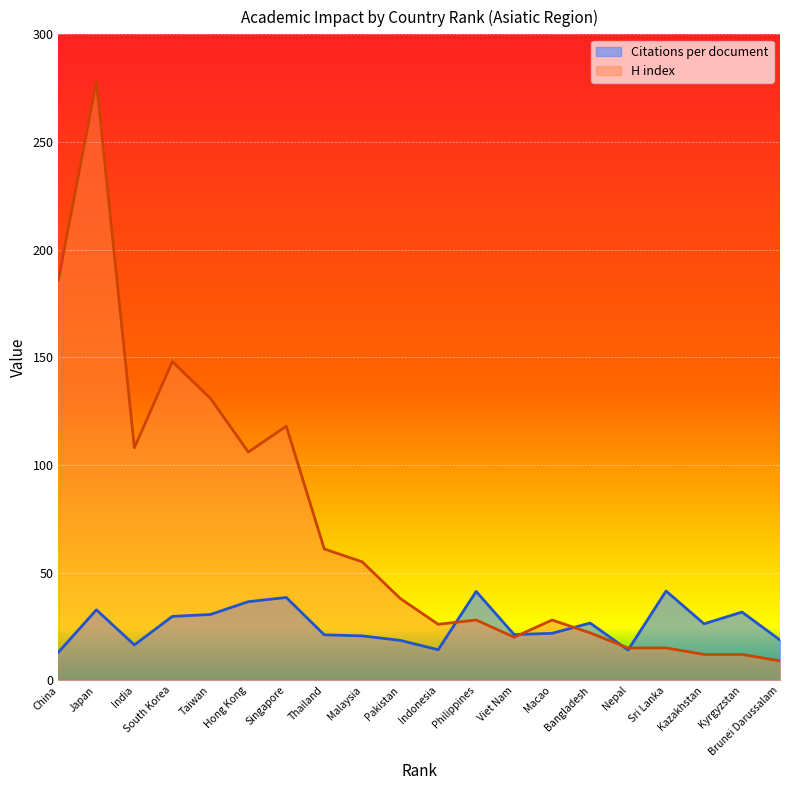

What is the spread (max minus min) of values at Kyrgyzstan?

19.7